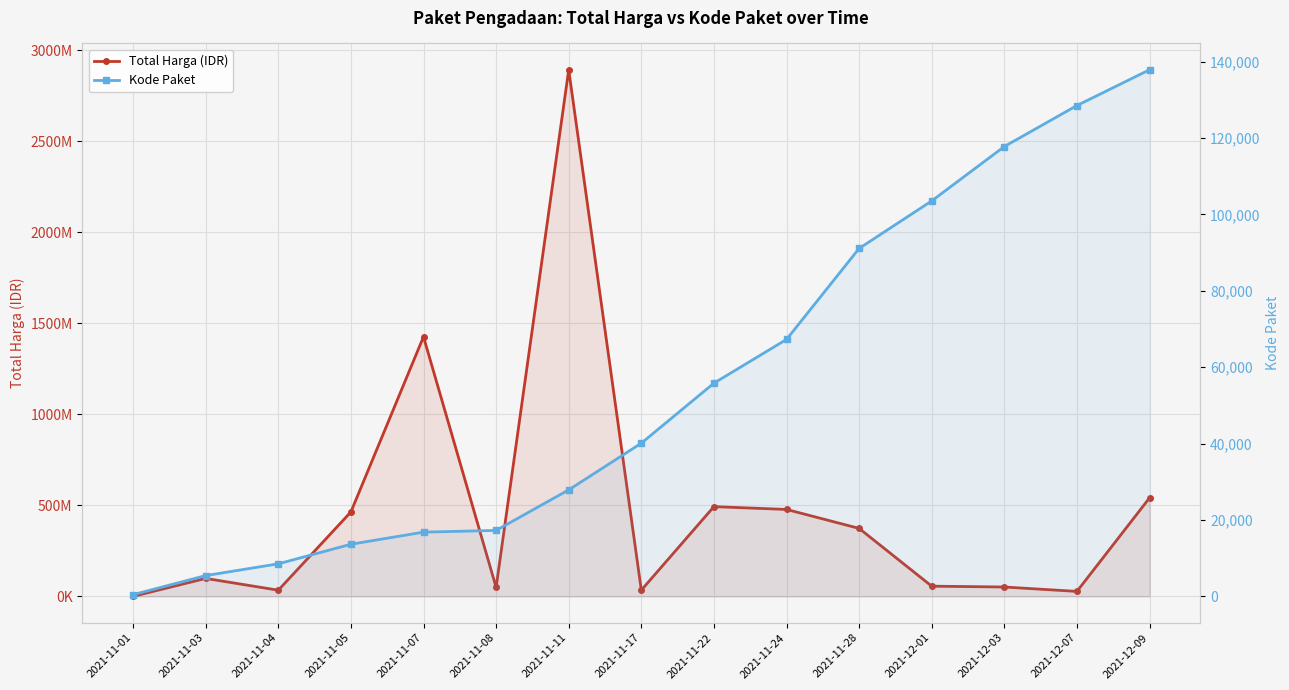

Reading right to left, extract all data points from this chart.

Total Harga (IDR): 541071000	27412000	51601000	56152800	373404000	477600000	493000000	34292000	2892122000	49730040	1425867900	464002100	34000000	98772570	333600
Kode Paket: 137876	128516	117783	103541	91101	67279	55826	40112	27891	17272	16823	13652	8530	5449	464